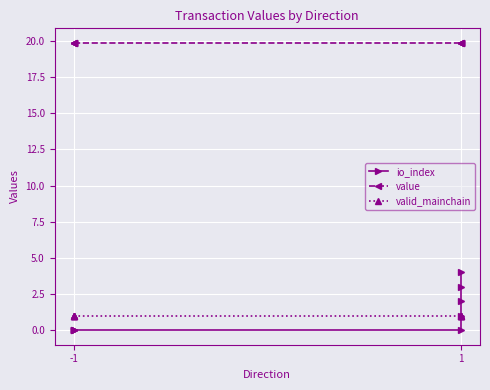

True or false: io_index and value cross at least once.

False